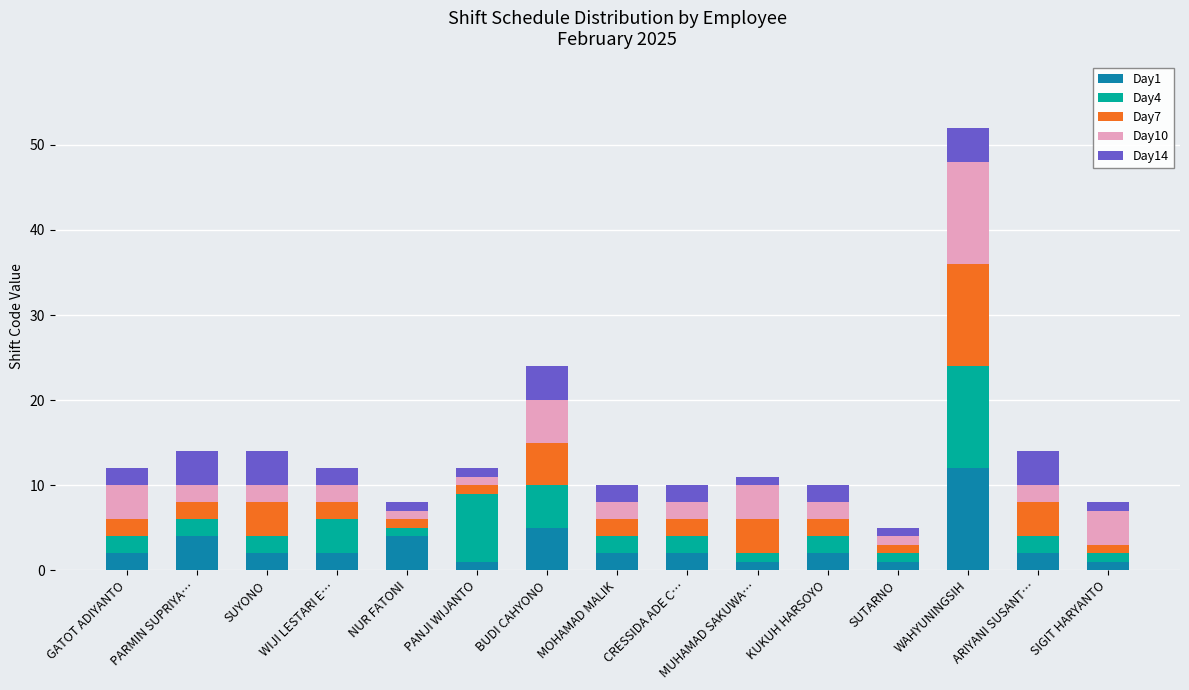

At which label does Day1 reach its peak?

WAHYUNINGSIH